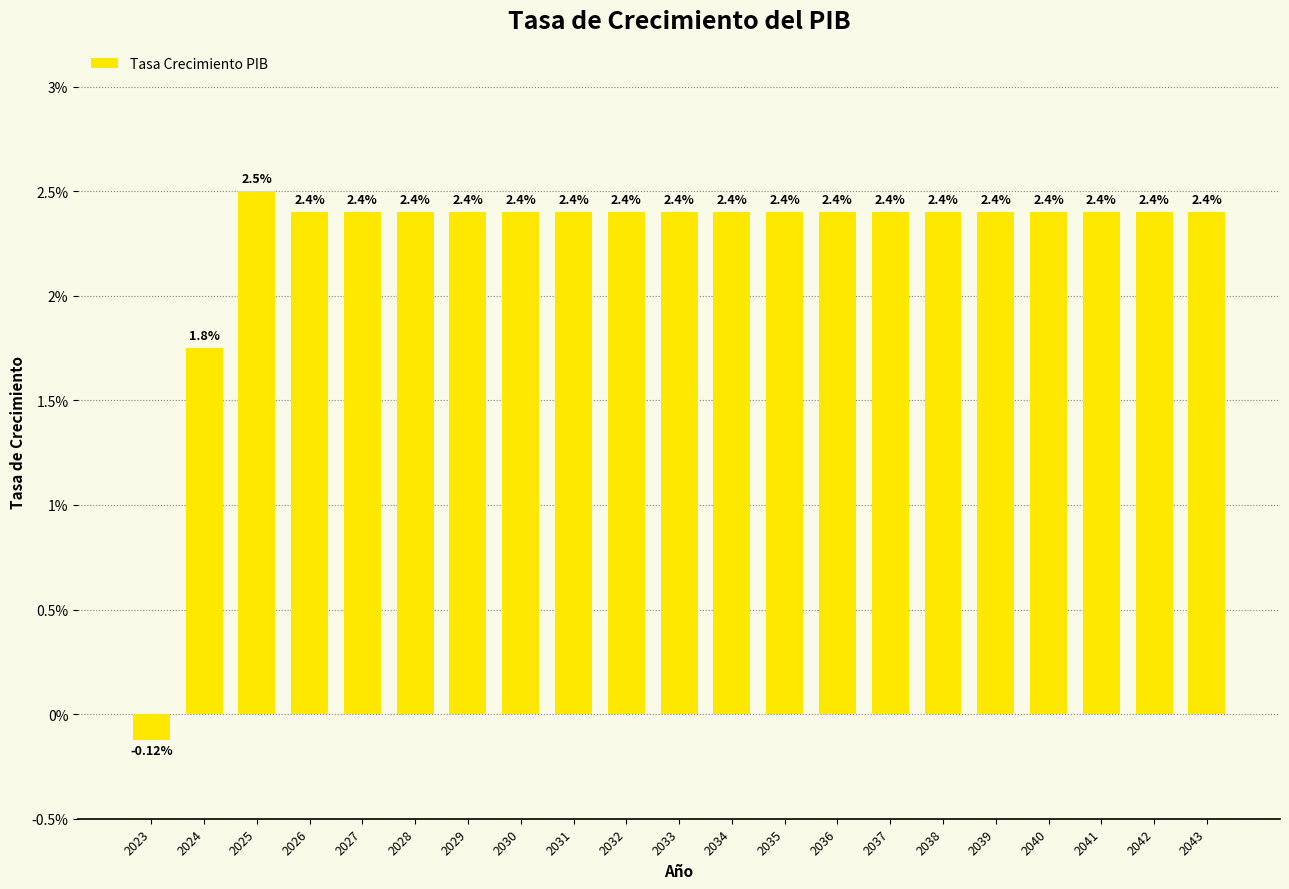

Are the bars horizontal?

No